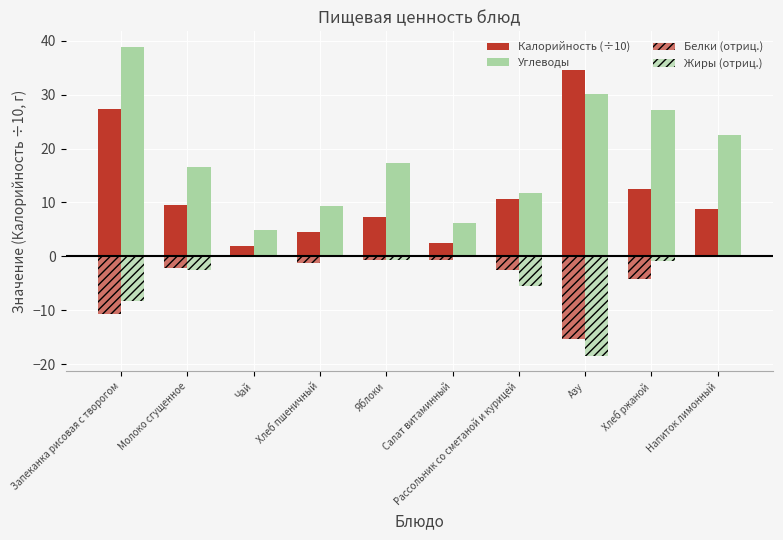

What is the sum of the Калорийность (÷10) values at Чай and Хлеб пшеничный?

6.4